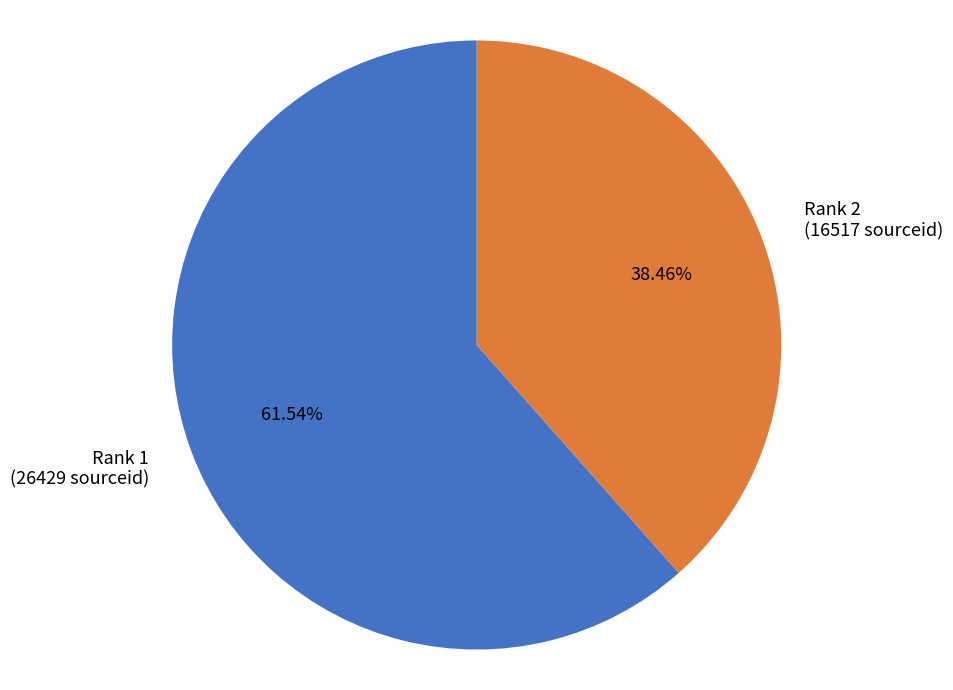

Is there a majority slice in this chart?

Yes